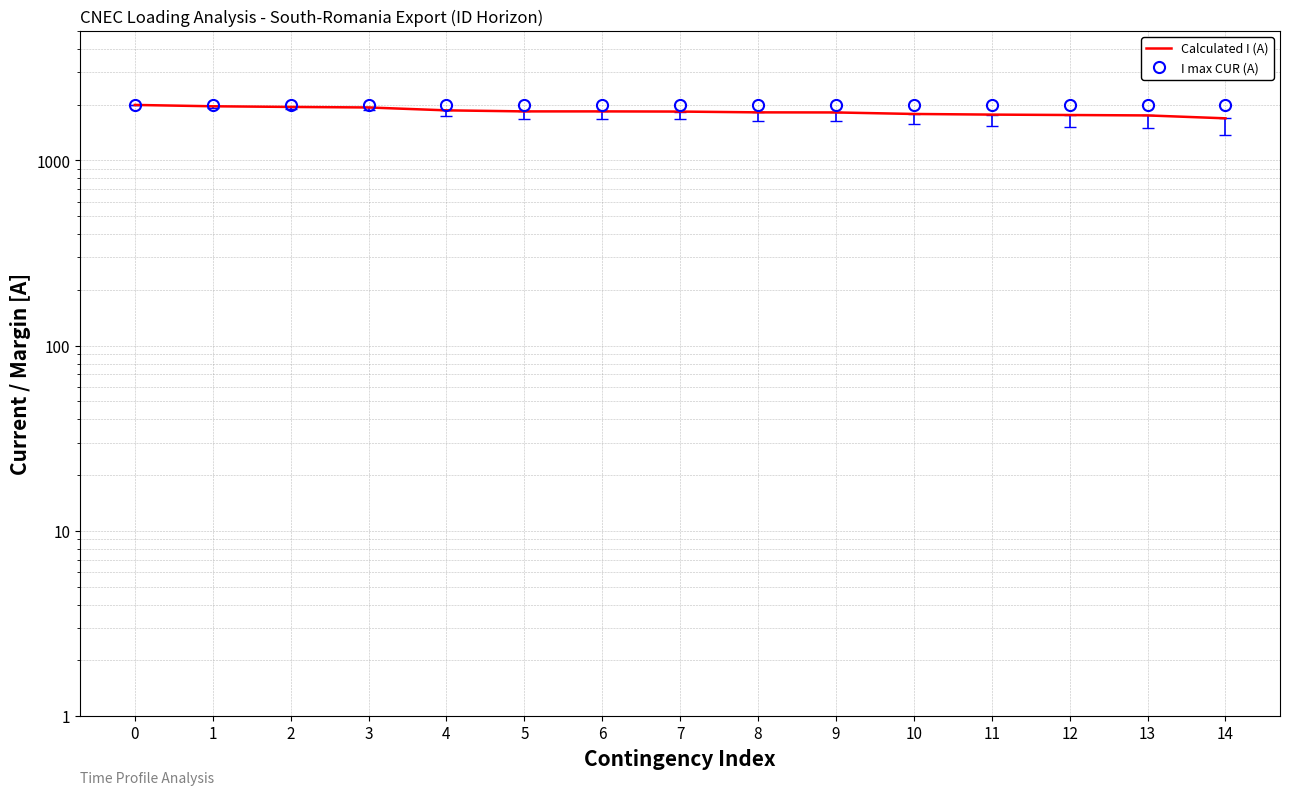

Between 2 and 3, which series saw the biggest shift?

Calculated I (A)